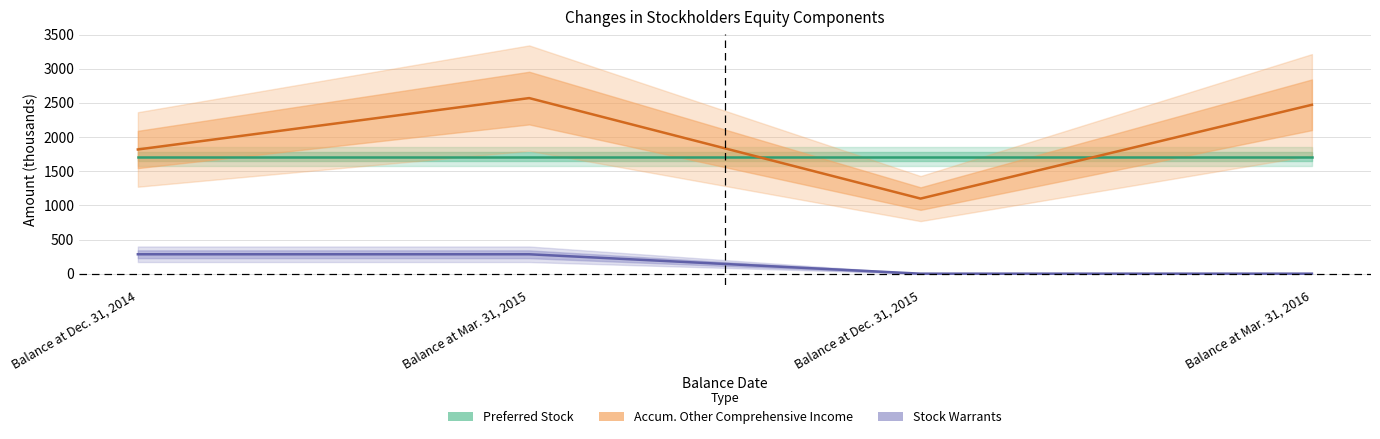

What is the lowest value of the Accumulated Other Comprehensive Income series?

1099